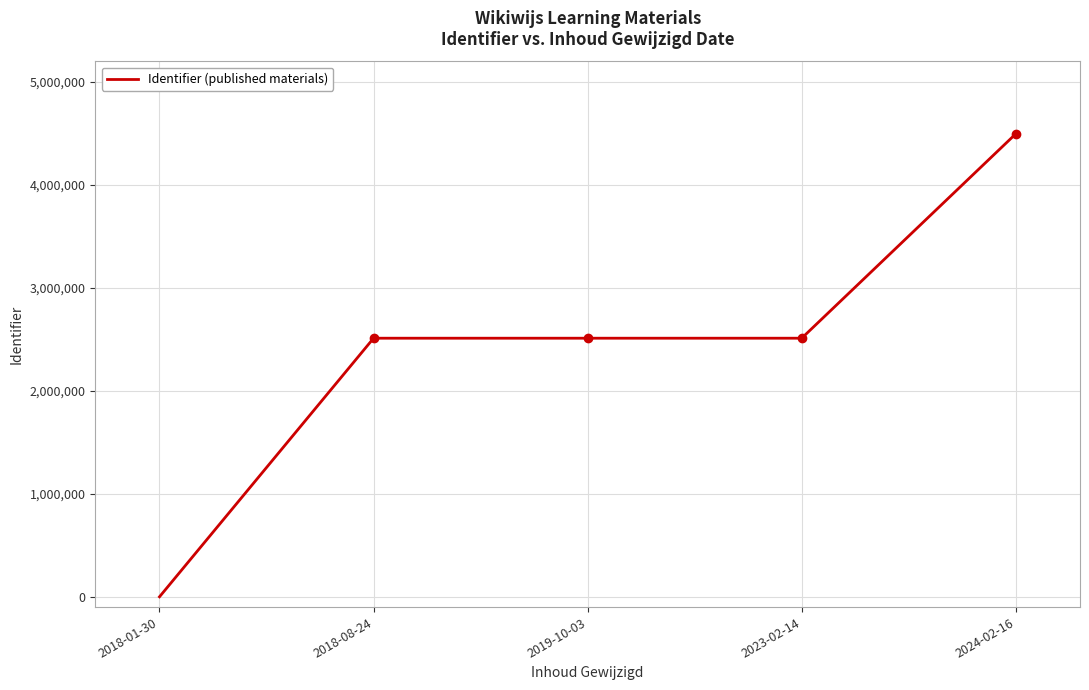

The value at 2019-10-03 is 730670. True or false?

False